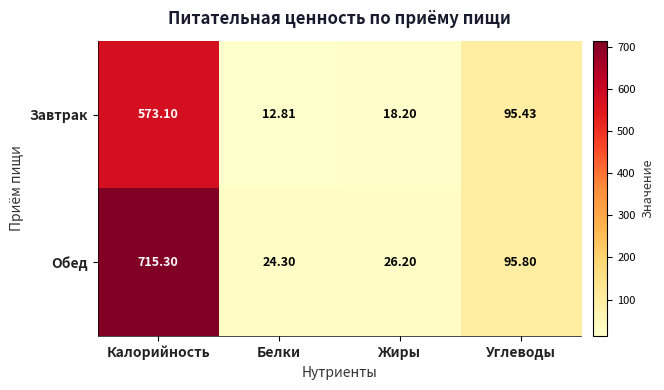

At which category is the sum across all series the highest?

Калорийность